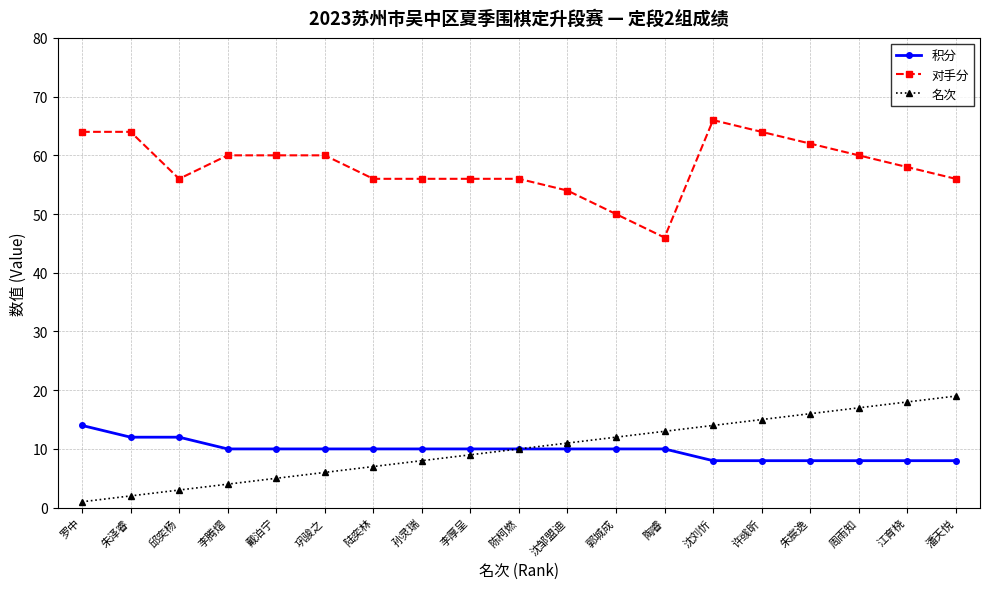

Reading left to right, what are all the values shown in this chart?

积分: 14	12	12	10	10	10	10	10	10	10	10	10	10	8	8	8	8	8	8
对手分: 64	64	56	60	60	60	56	56	56	56	54	50	46	66	64	62	60	58	56
名次: 1	2	3	4	5	6	7	8	9	10	11	12	13	14	15	16	17	18	19